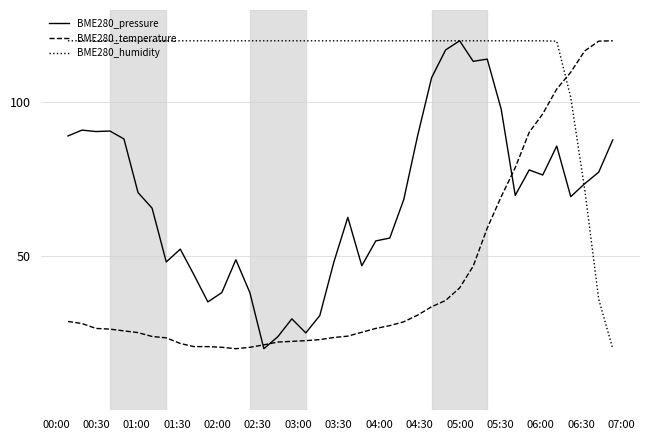

What are all the series names shown in the legend?

BME280_pressure, BME280_temperature, BME280_humidity